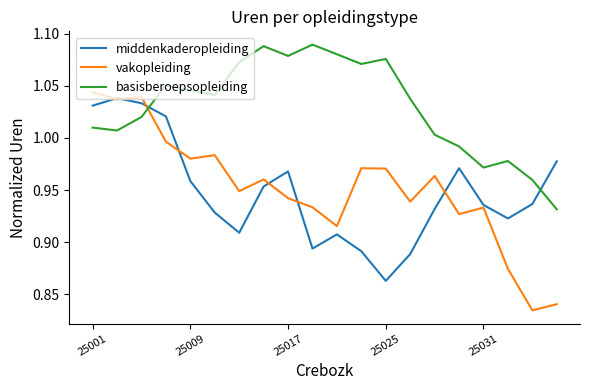

How many lines are shown in the chart?

3